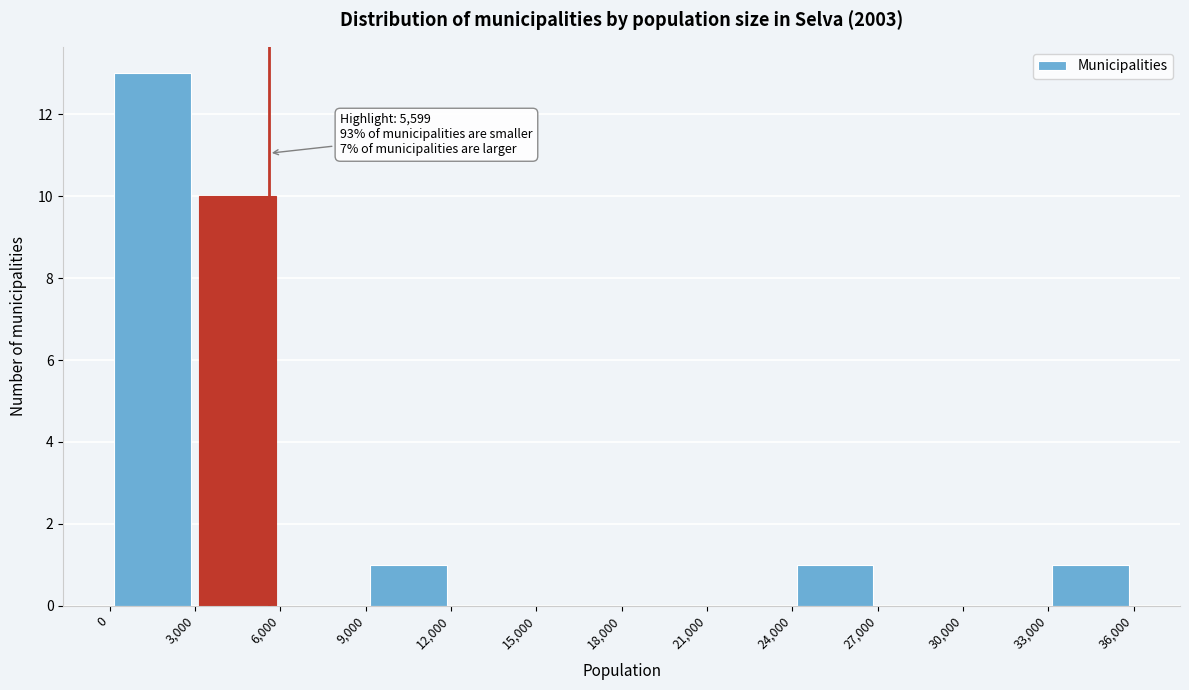

Which range on the x-axis has the tallest bar?

0 to 3,000